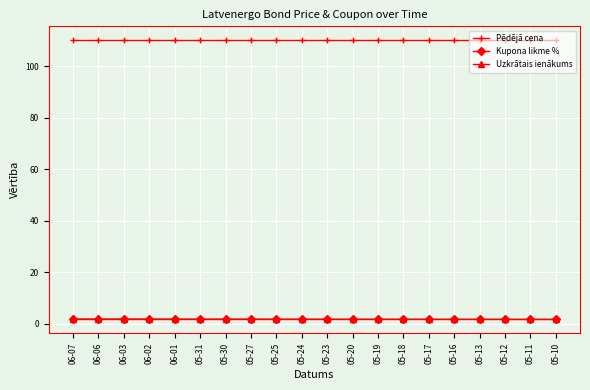

Is the value of Pēdējā cena at 05-13 greater than the value of Kupona likme % at 05-25?

Yes